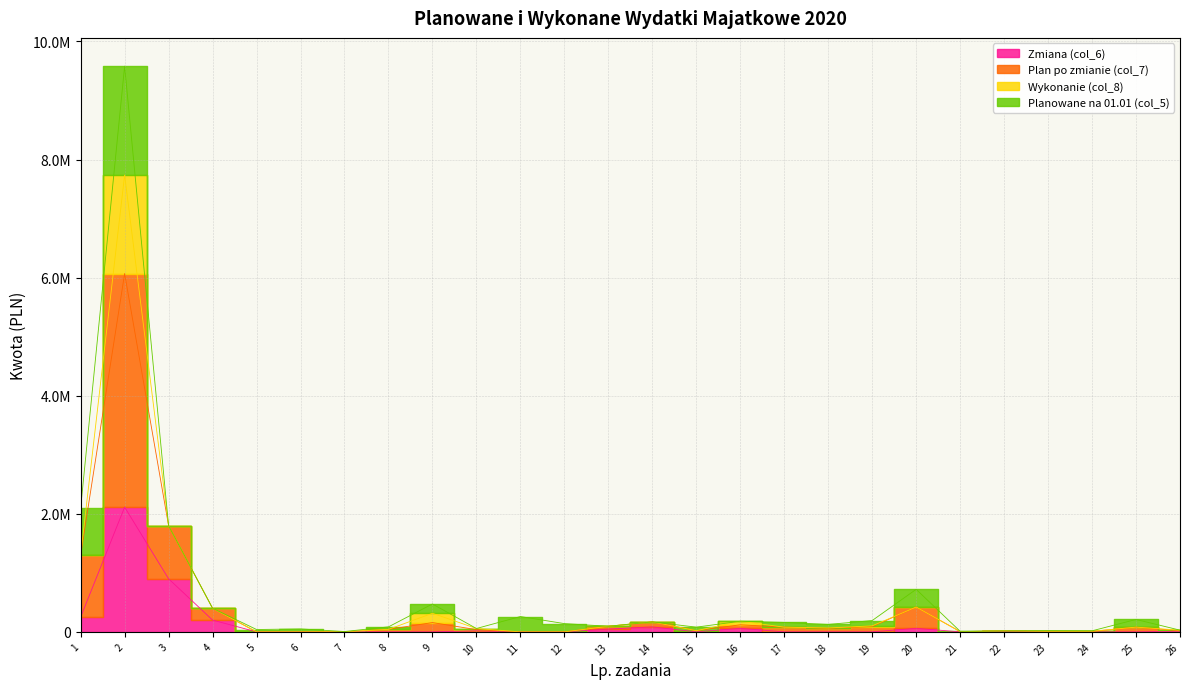

True or false: Zmiana (col_6) and Plan po zmianie (col_7) intersect in this chart.

False